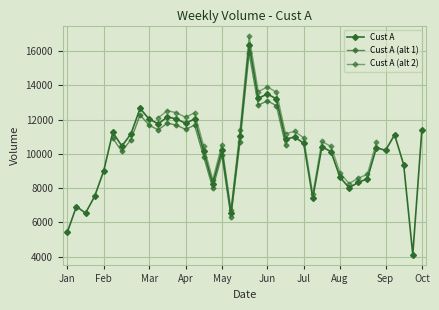

True or false: the data shows 16725 at Sep.

False